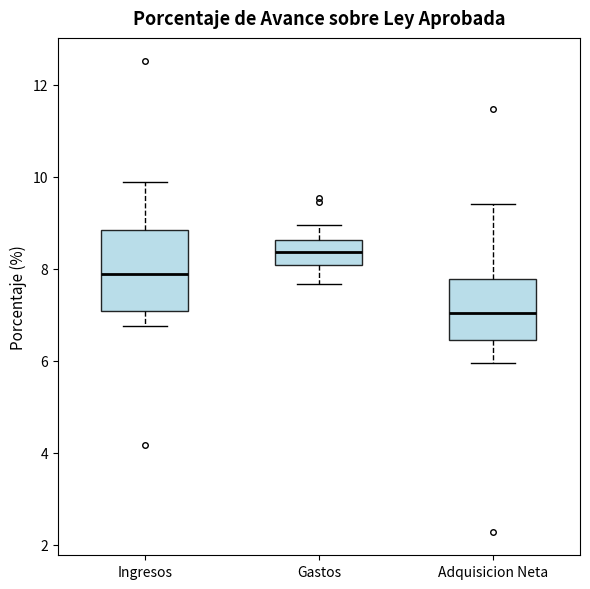

Reading left to right, read every box against the y-axis: the position of its median line, the range the box covers, and the ends of its whiskers. The values are not printed on the chart, so give them approximately, as read against the axis.

Ingresos: median 7.8, box 7.0 to 8.8, whiskers 6.8 to 9.8
Gastos: median 8.4, box 8.0 to 8.6, whiskers 7.6 to 9.0
Adquisicion Neta: median 7.0, box 6.4 to 7.8, whiskers 6.0 to 9.4